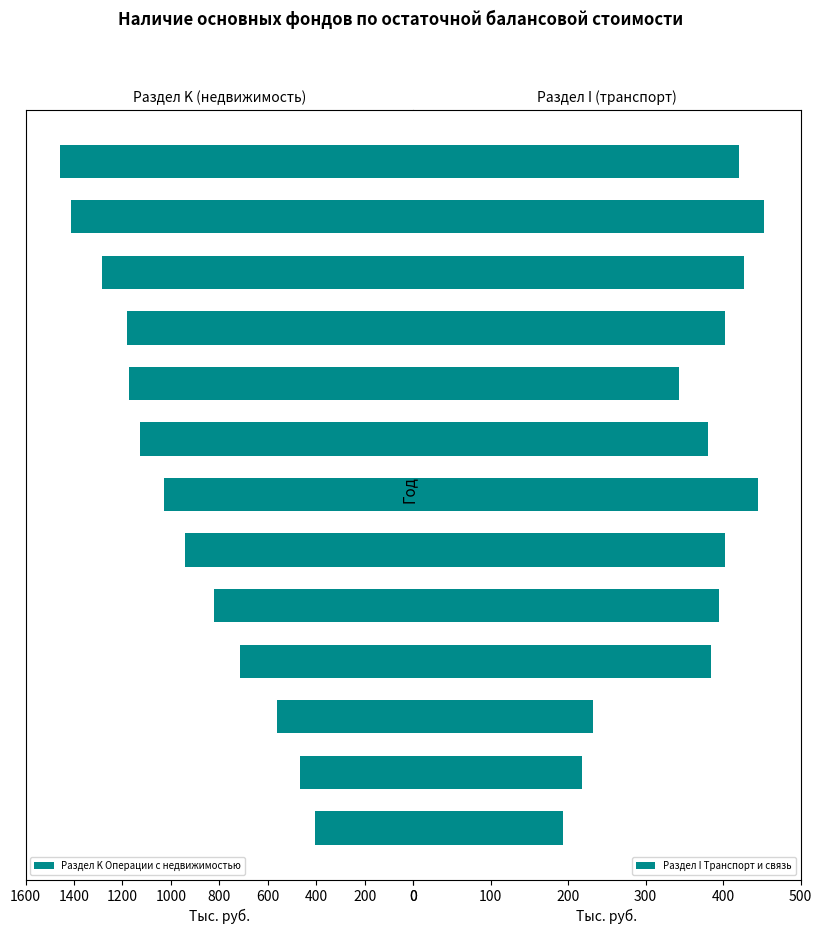

What is the difference between the maximum and minimum values in the Раздел I Транспорт и связь series?

258.5